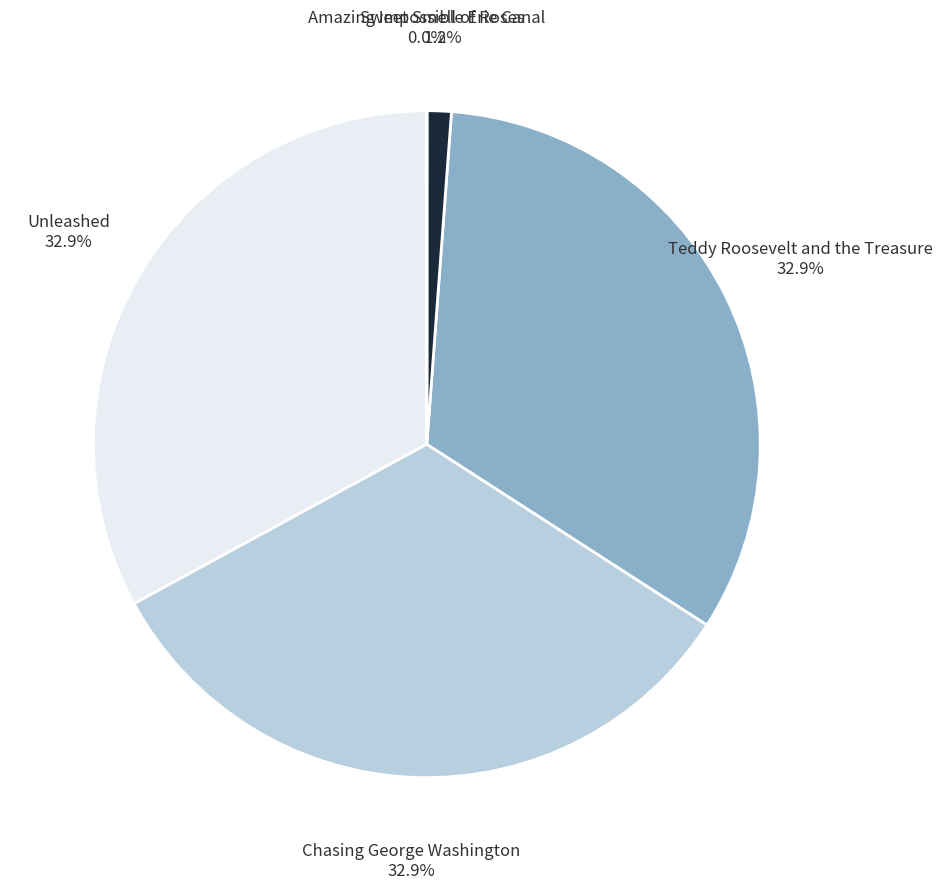

What percentage is NOT represented by Teddy Roosevelt and the Treasure?

67.1%